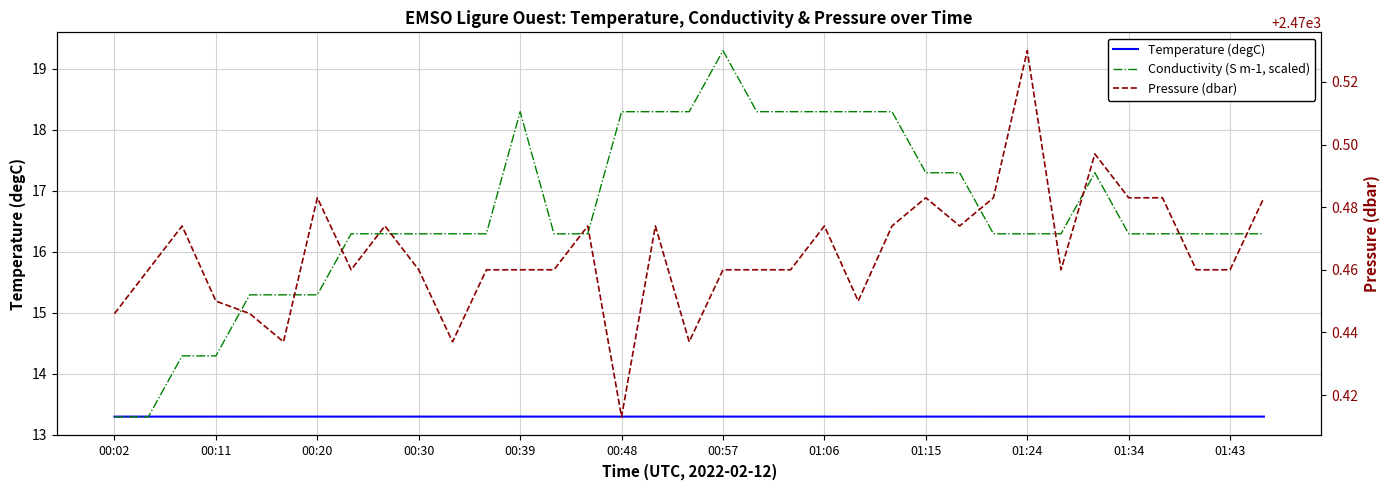

What is the difference between the maximum and minimum values in the Conductivity (S m-1, scaled) series?

6.0